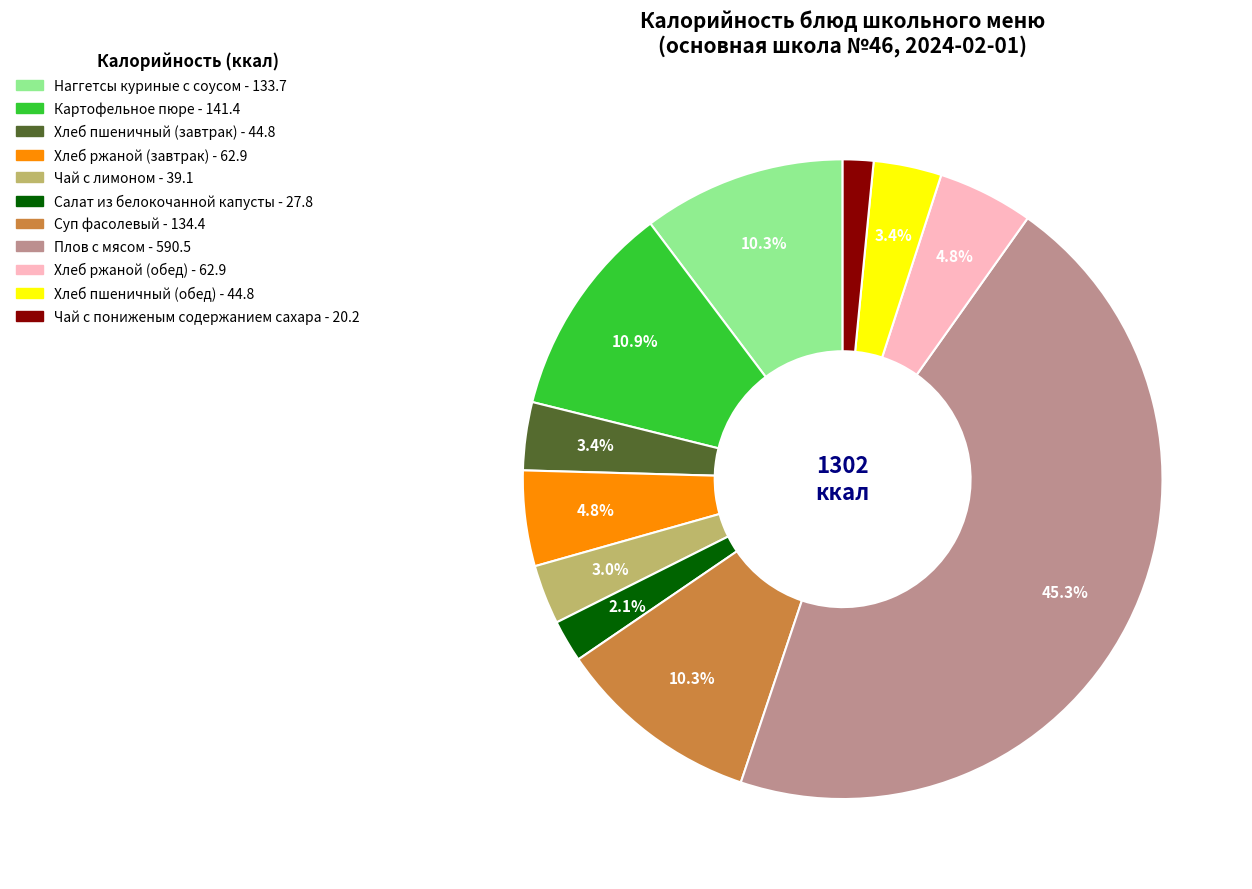

To the nearest percent, what percentage of the pie is Чай с пониженым содержанием сахара?

2%